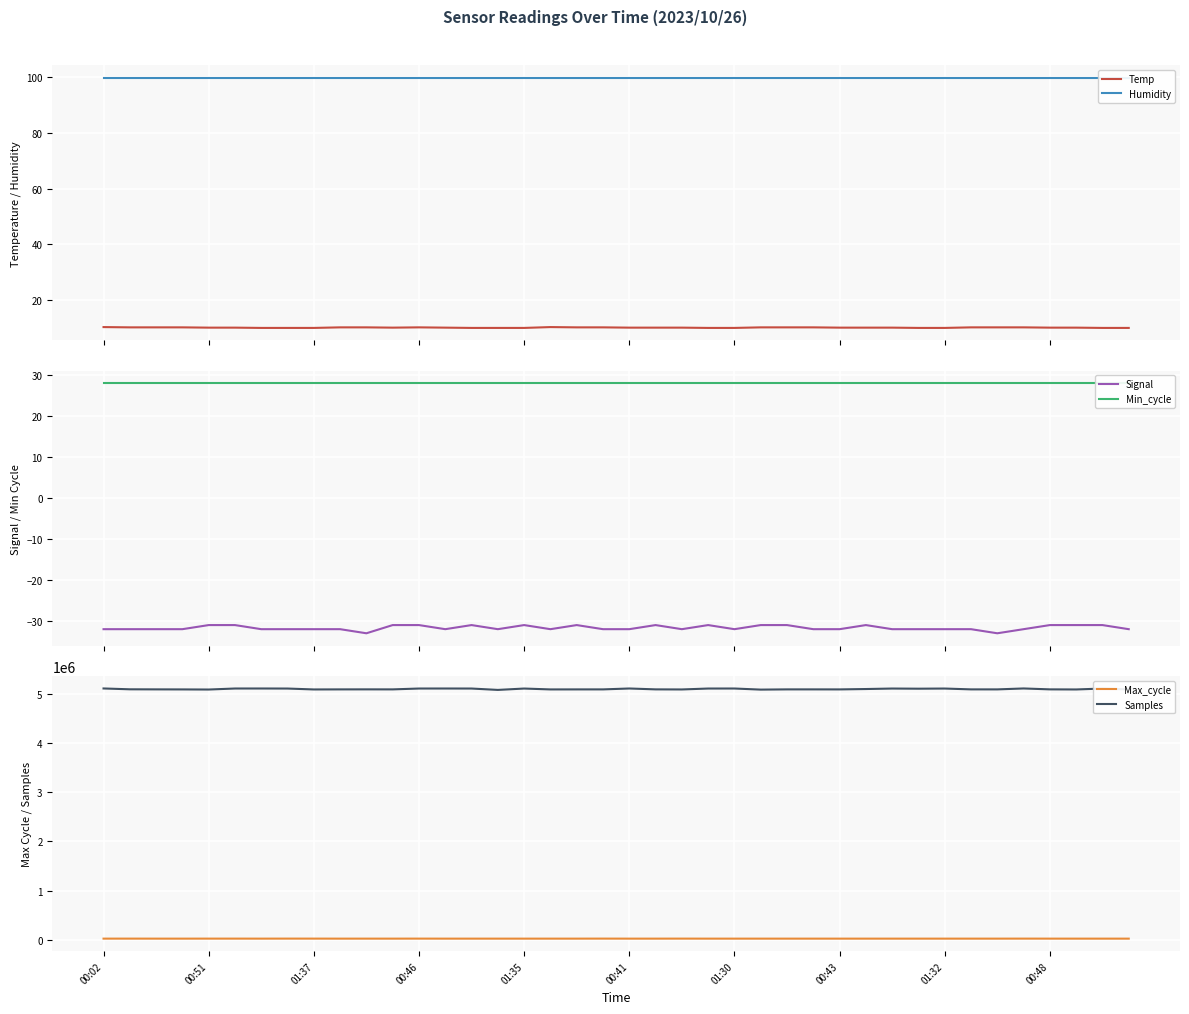

How many distinct data groups are displayed?

6